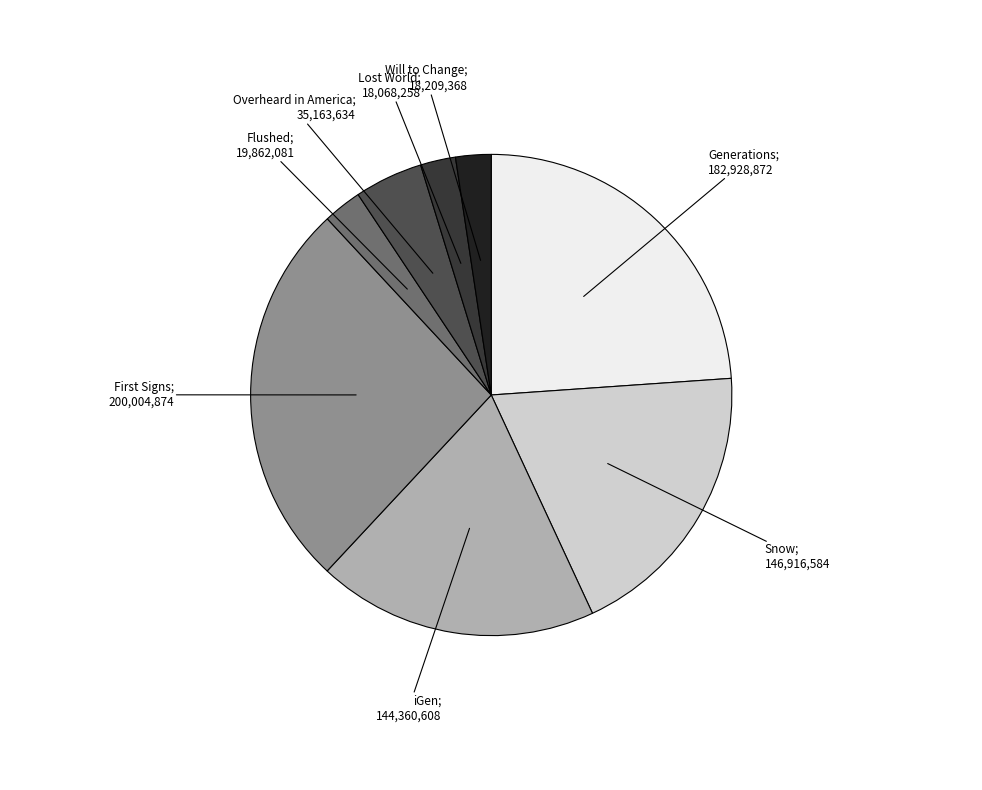

Is there a majority slice in this chart?

No